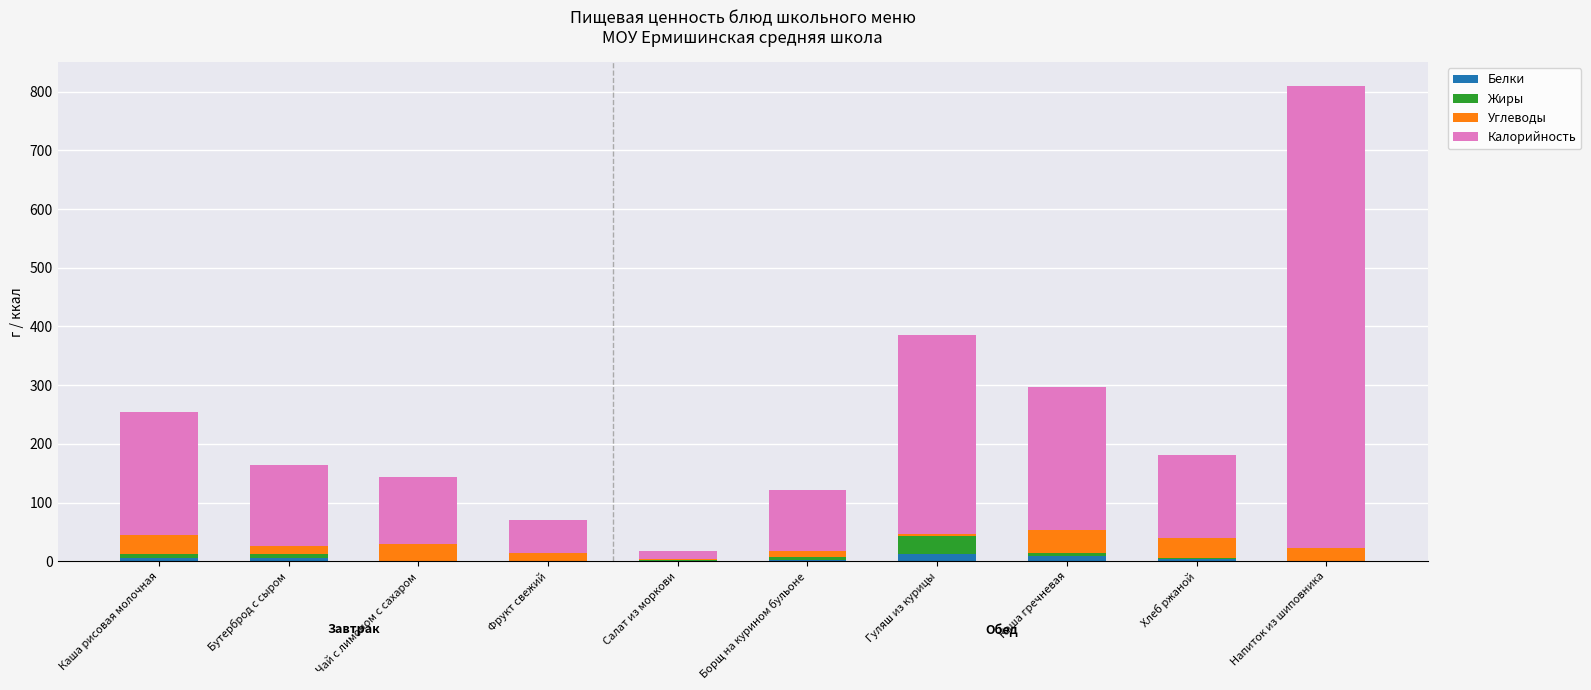

Are the bars grouped side by side (vs. stacked)?

No